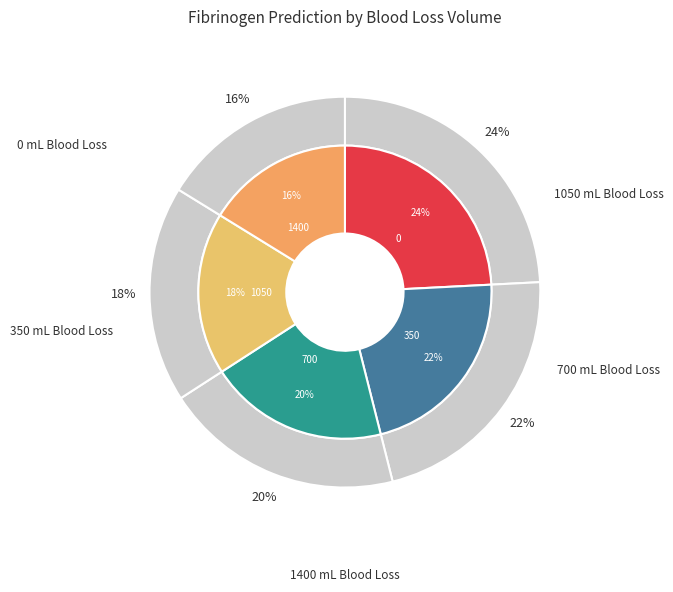

What is the ratio of the value at 1050 to the value at 1400?

1.1